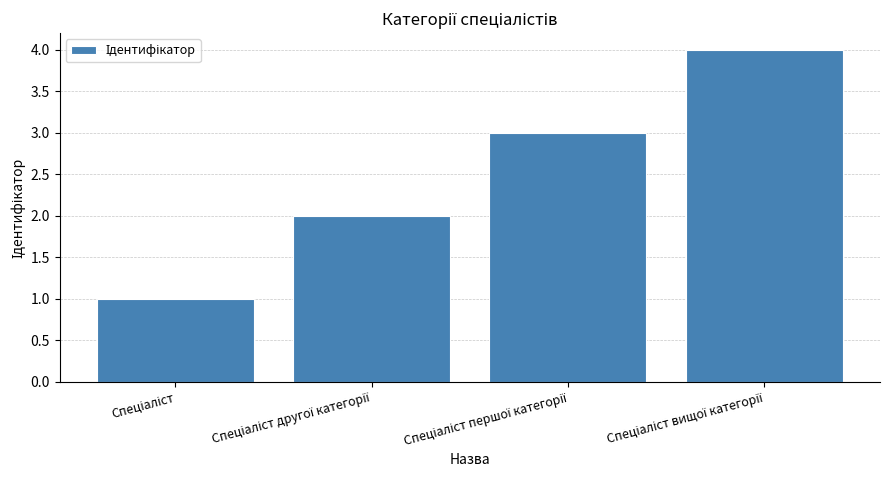

What is the difference between the maximum and minimum values?

3